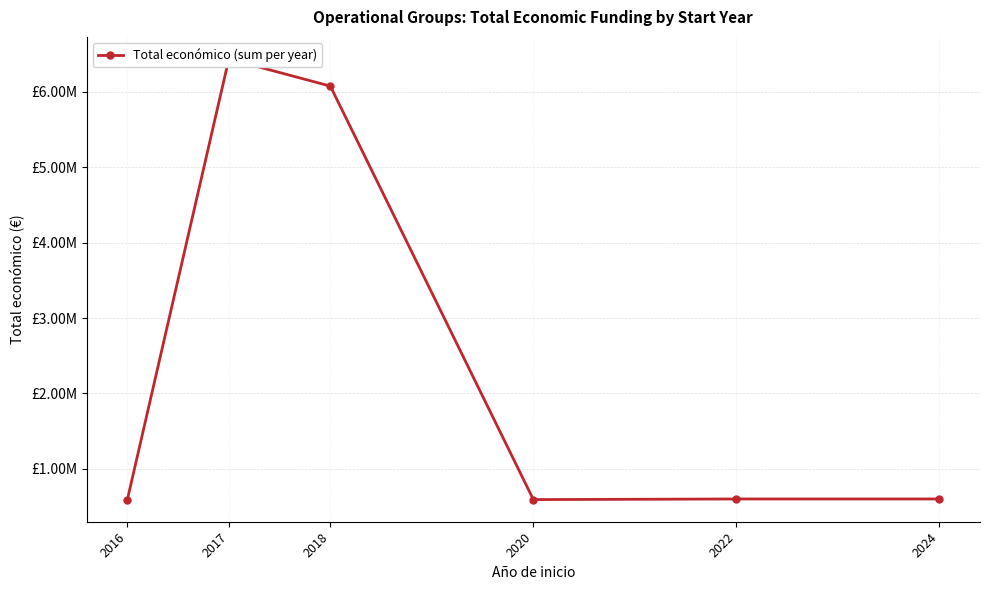

What is the change in value from 2016 to 2024?

+9611